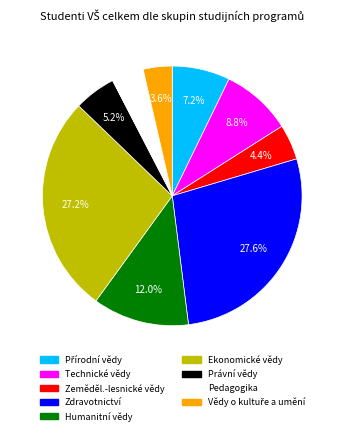

Does Pedagogika account for over 50% of the chart?

No